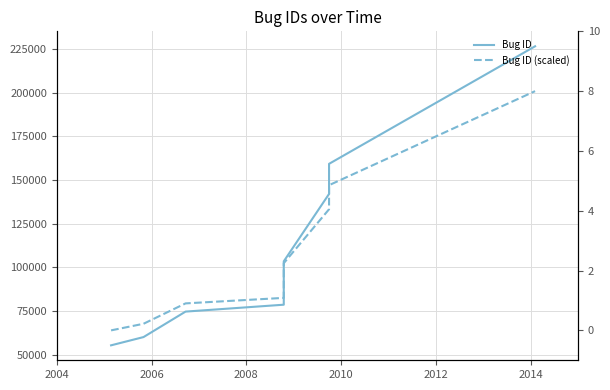

True or false: Bug ID has more than 0 interior local peaks.

False